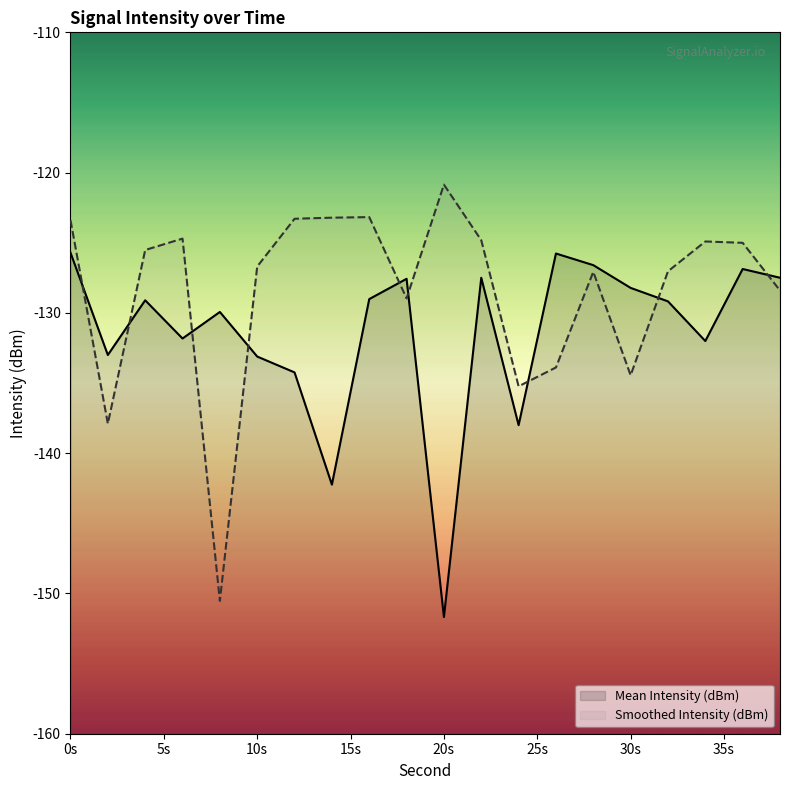

What is the difference between the highest and lowest values at 9?

1.4